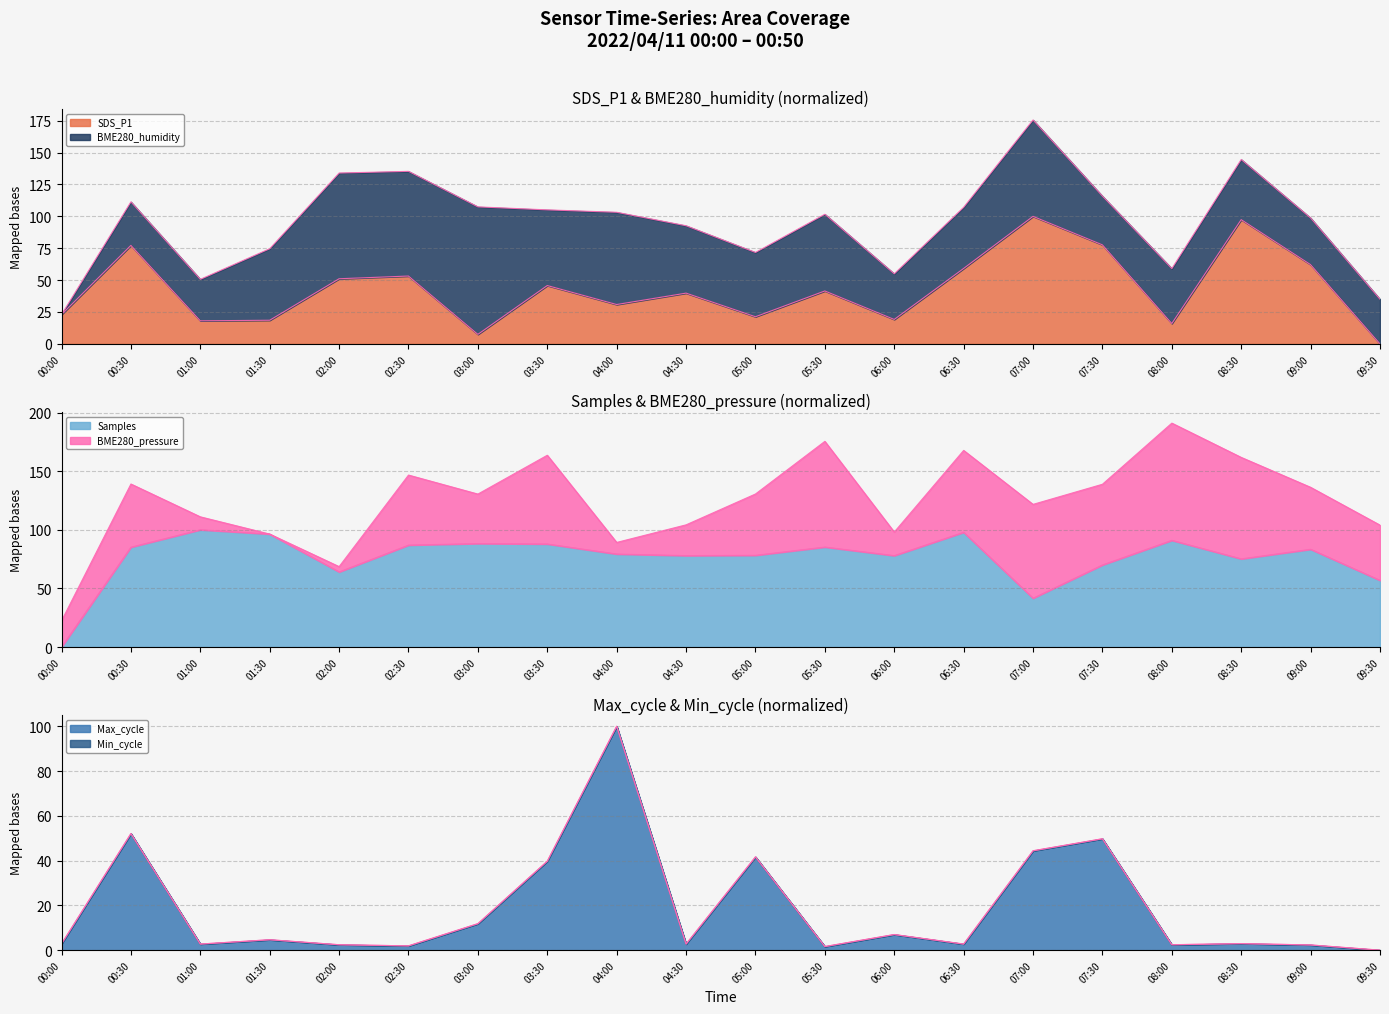

At 03:30, list the series in order from largest to smallest.

Samples, SDS_P1, Max_cycle